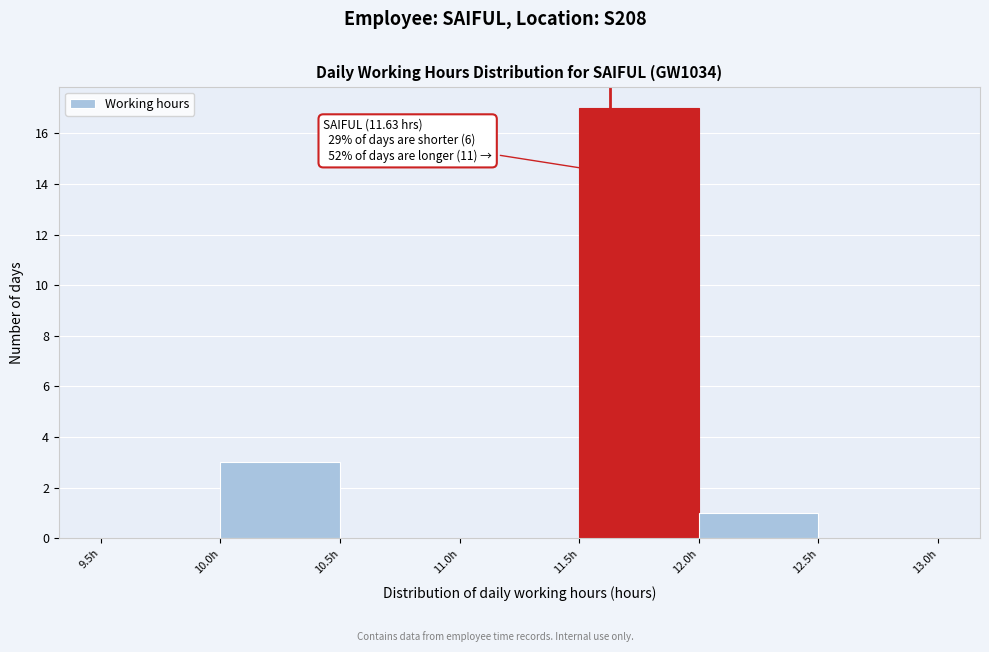

Which range on the x-axis has the tallest bar?

11.5 to 12.0